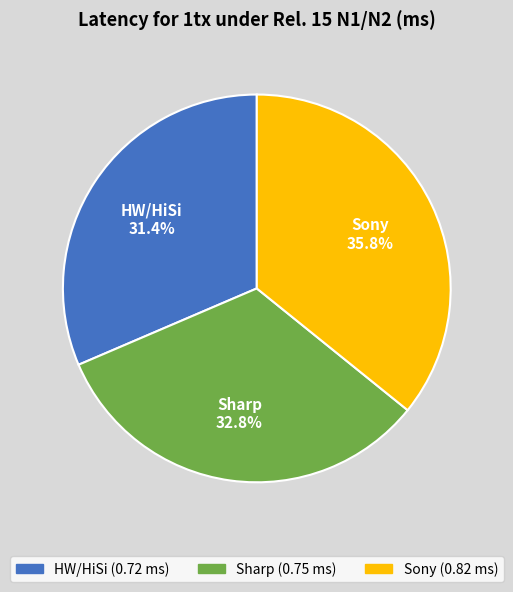

What percentage do Sharp and HW/HiSi together represent?

64.2%